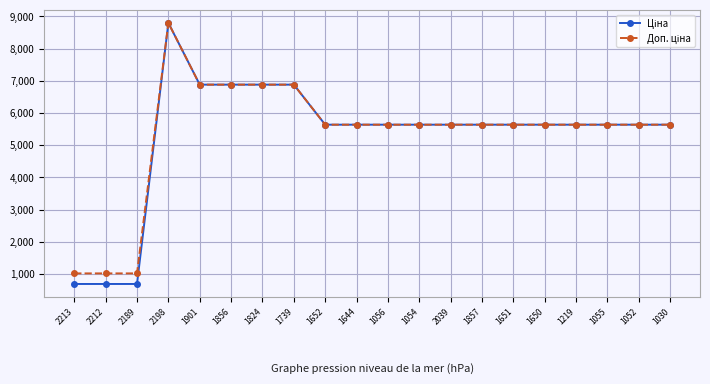

What is the total value across all series at 1052?

11272.0